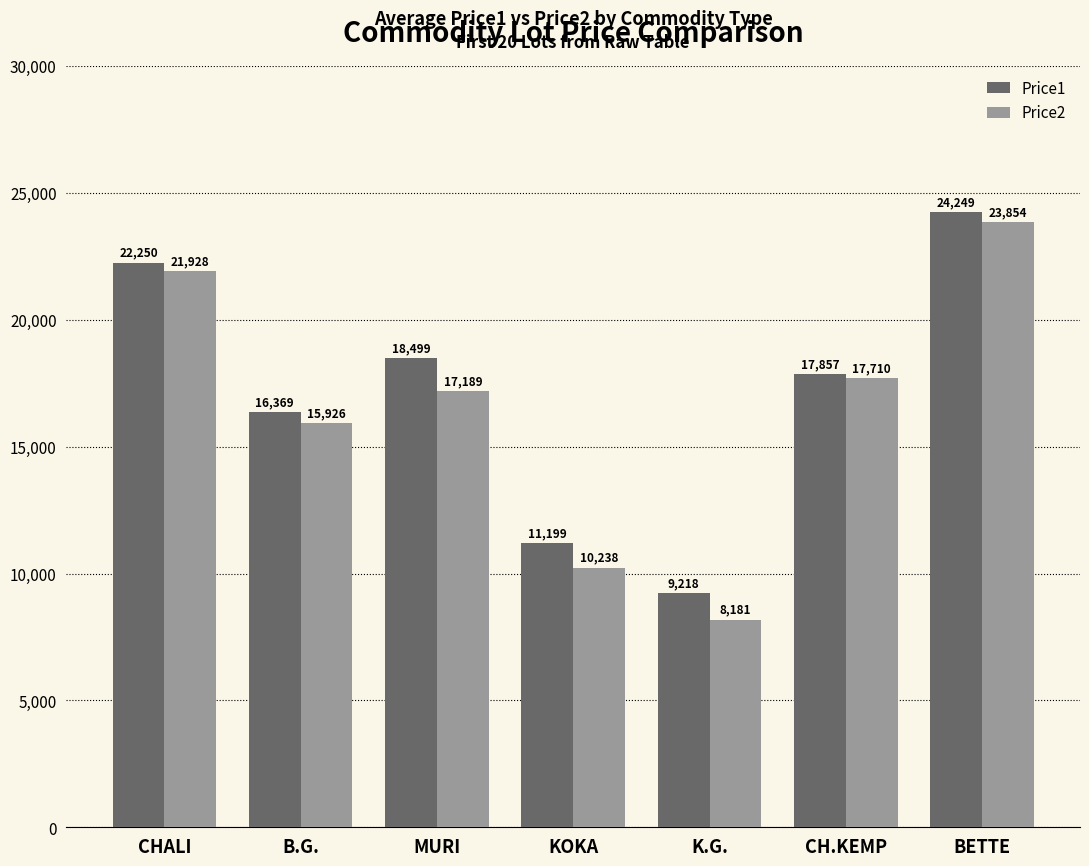

What are all the series names shown in the legend?

Price1, Price2